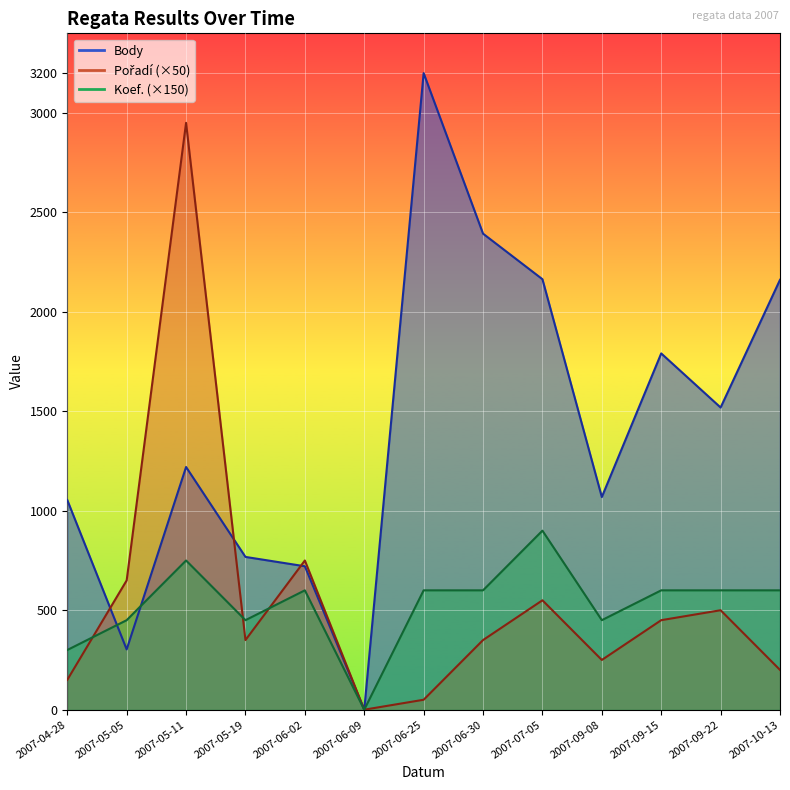

Which category has the highest value in the Koef. series?

2007-07-05